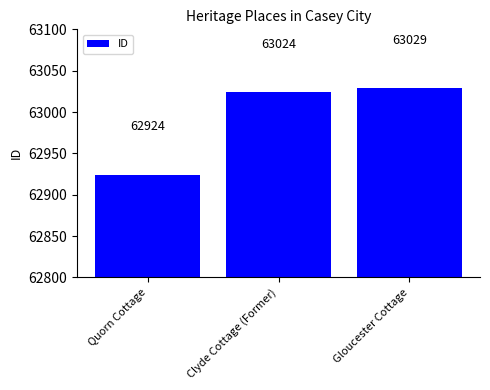

At which category does the chart reach its peak across all series?

Gloucester Cottage